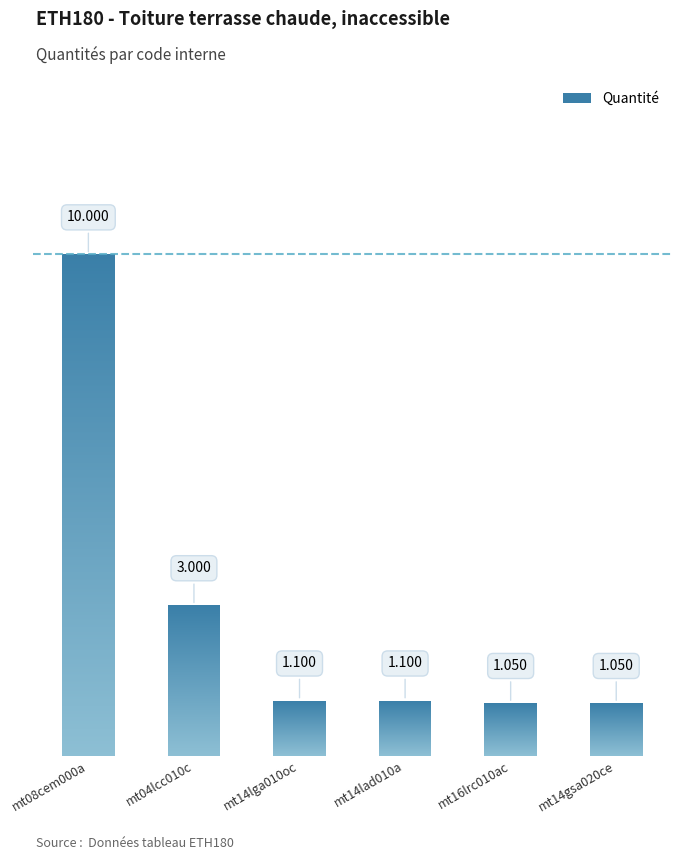

Is it true that the value at mt14gsa020ce is 1.1?

True